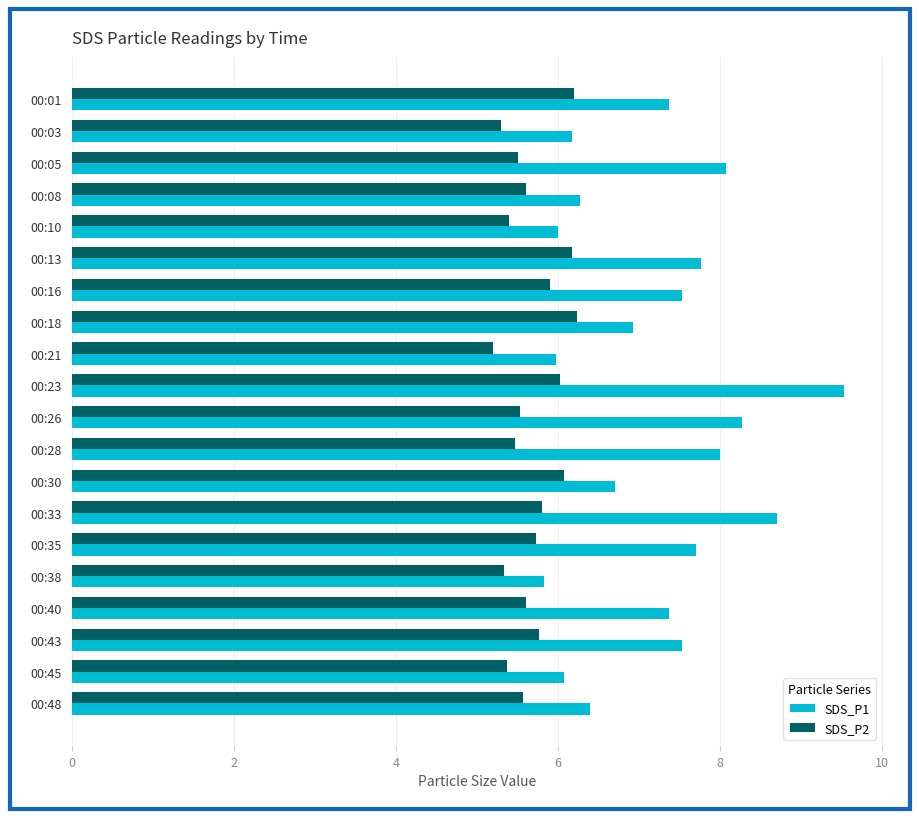

What is the maximum value shown in the chart?

9.5